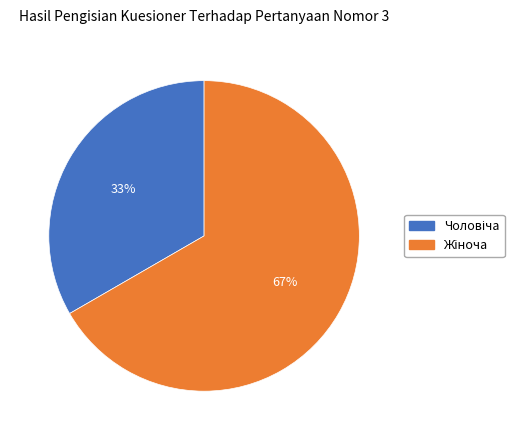

Is there any slice that represents more than half of the pie?

Yes